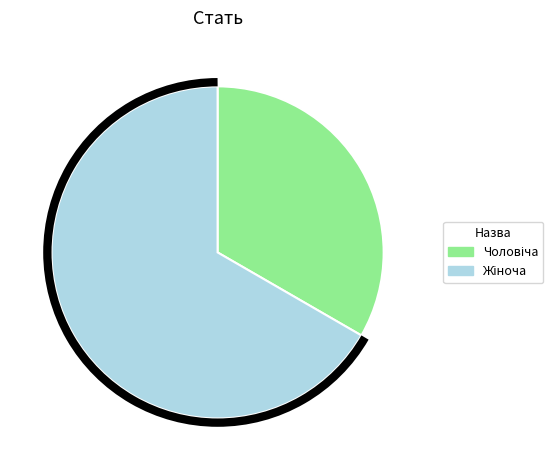

Is there a majority slice in this chart?

Yes